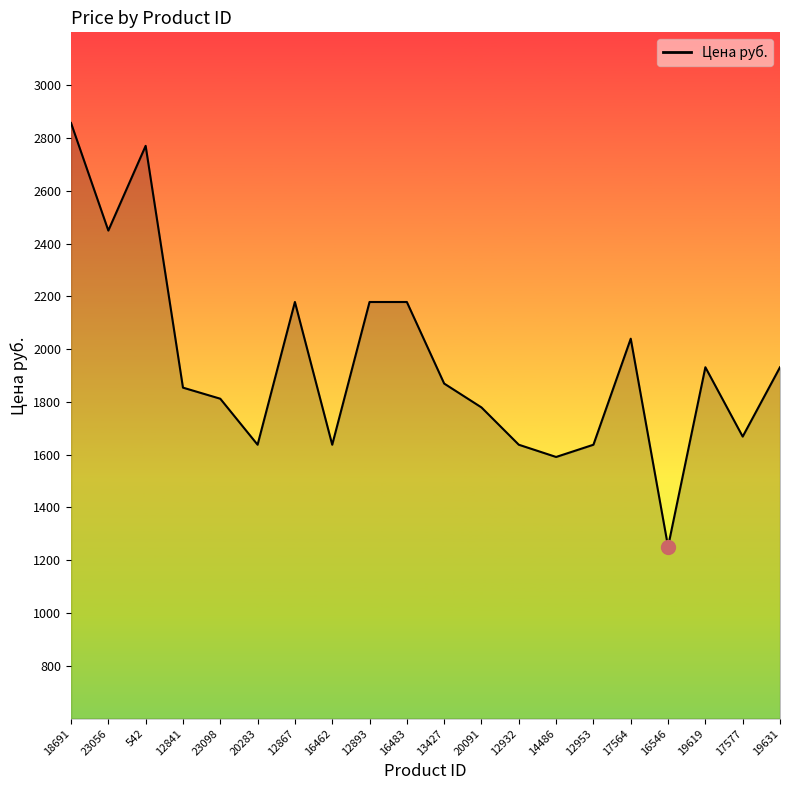

At which label does the data first exceed 1869?

18691